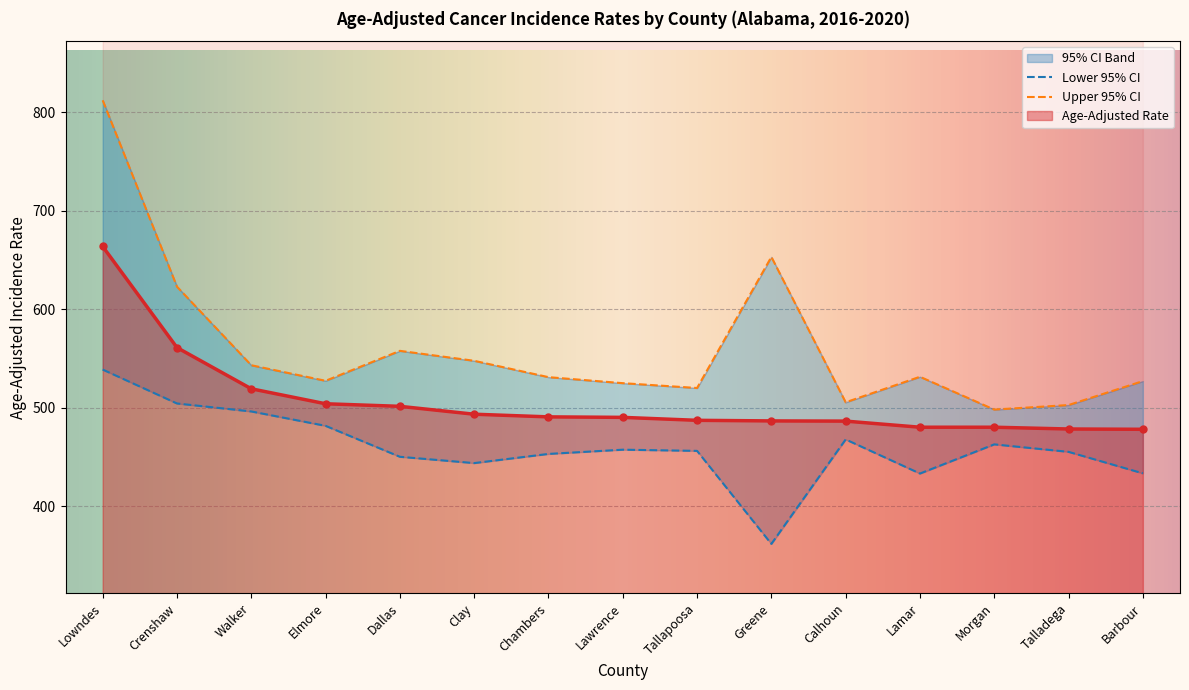

At which label is Age-Adjusted Rate closest to 570?

Crenshaw